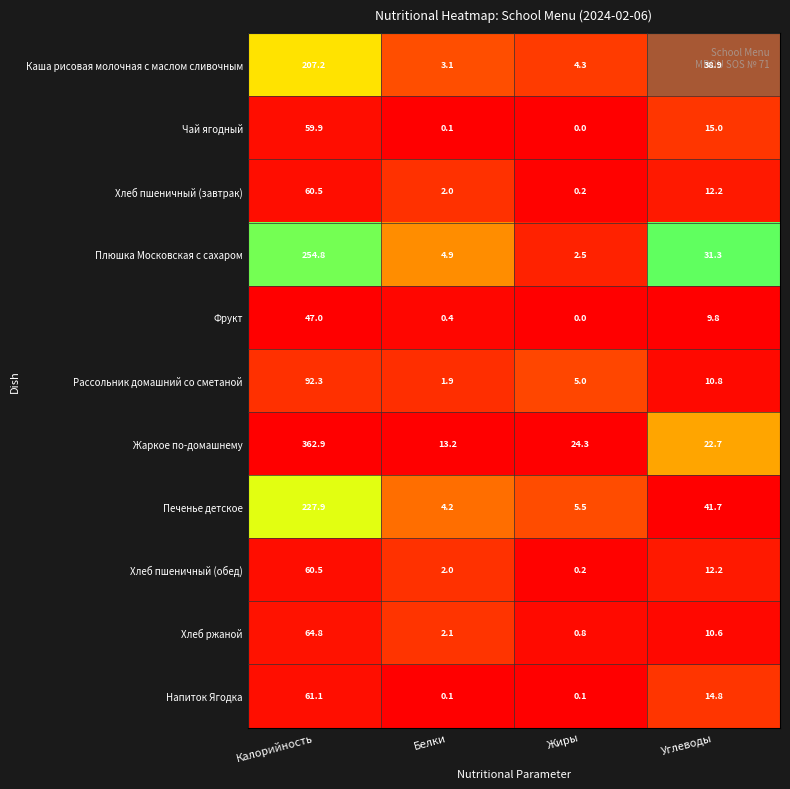

What is the difference between the second highest and second lowest values in the Печенье детское series?

36.2